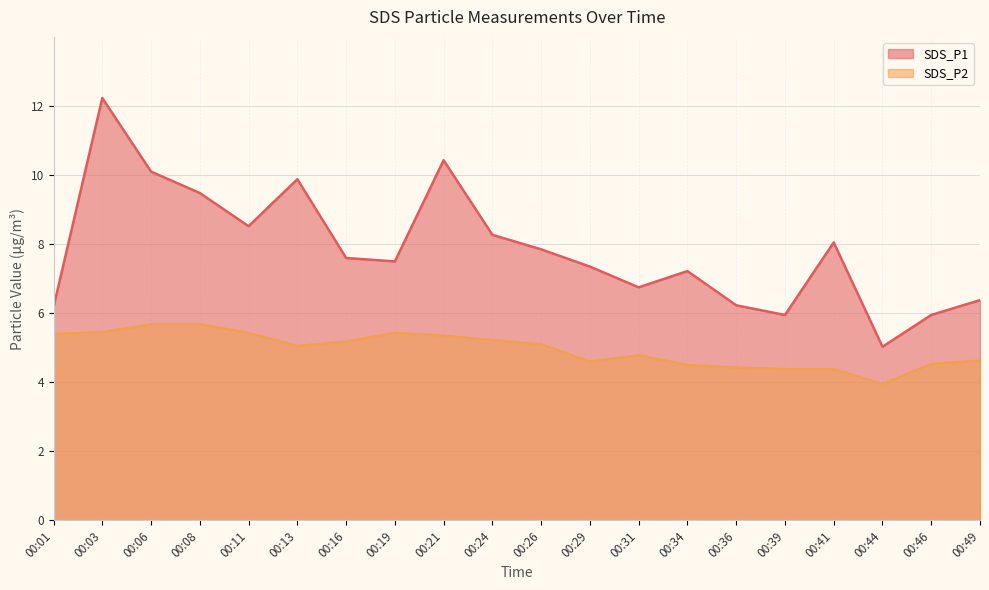

True or false: SDS_P1 and SDS_P2 cross at least once.

False